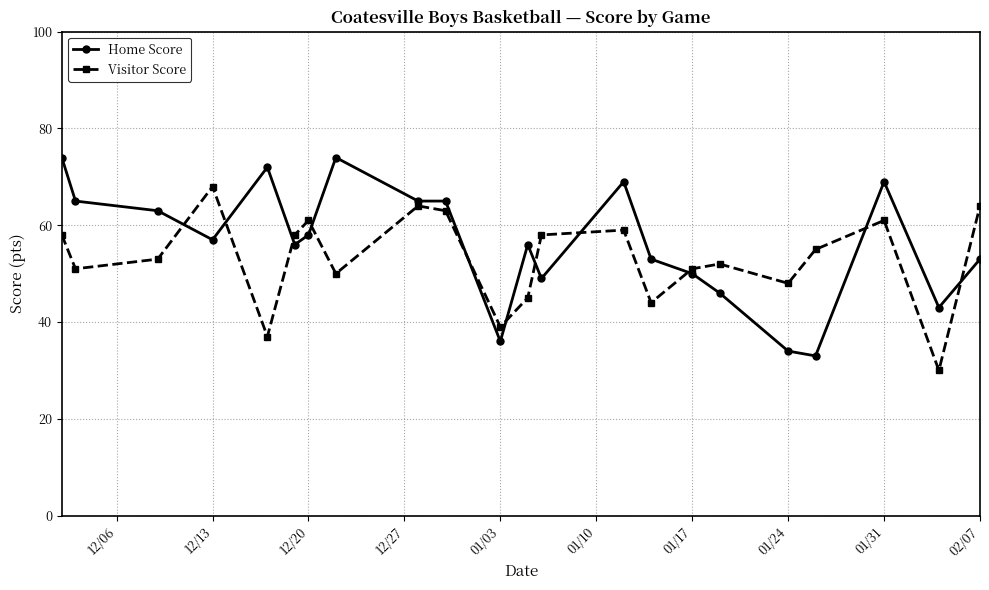

How many interior local valleys does the Visitor Score series have?

7